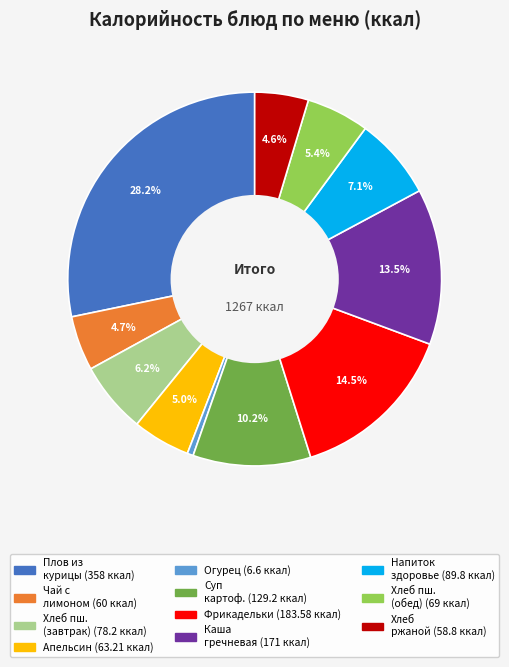

Does any single category account for the majority?

No